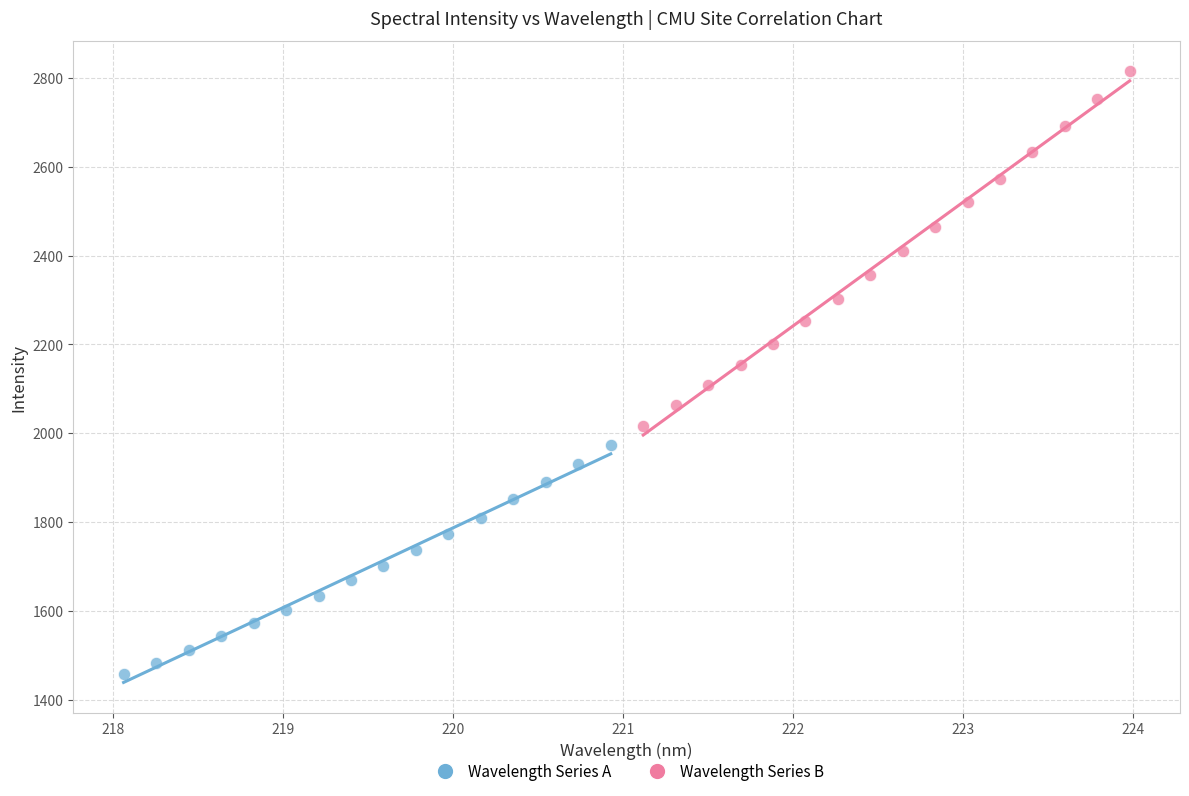

Which series reaches the minimum Y coordinate?

Wavelength Series A